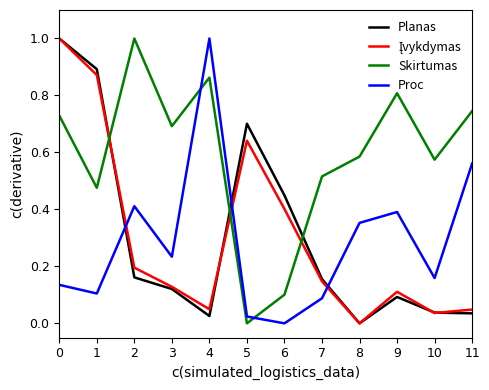

Where do Skirtumas and Proc first cross each other?

3 and 4